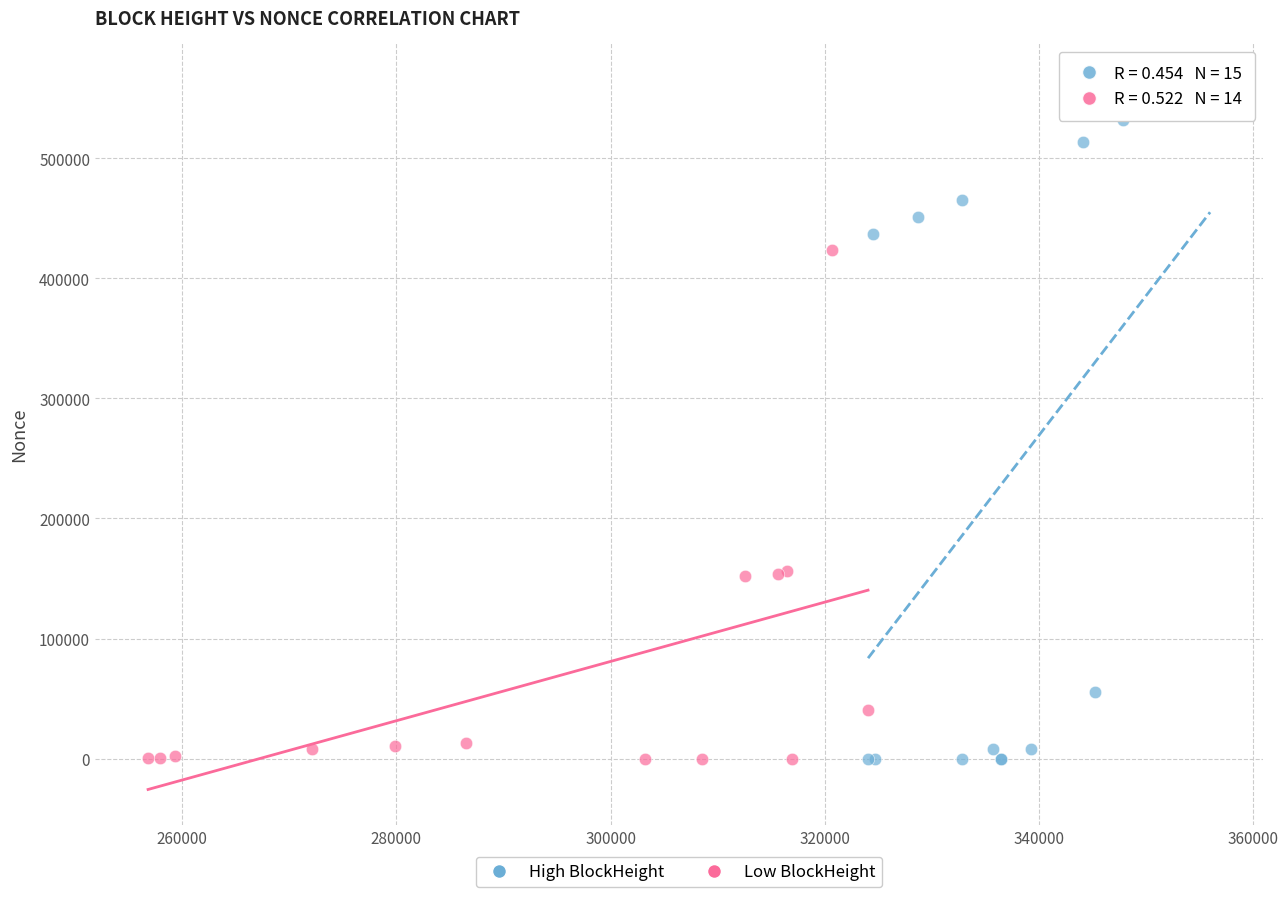

Which series has the widest spread of Y values?

High BlockHeight